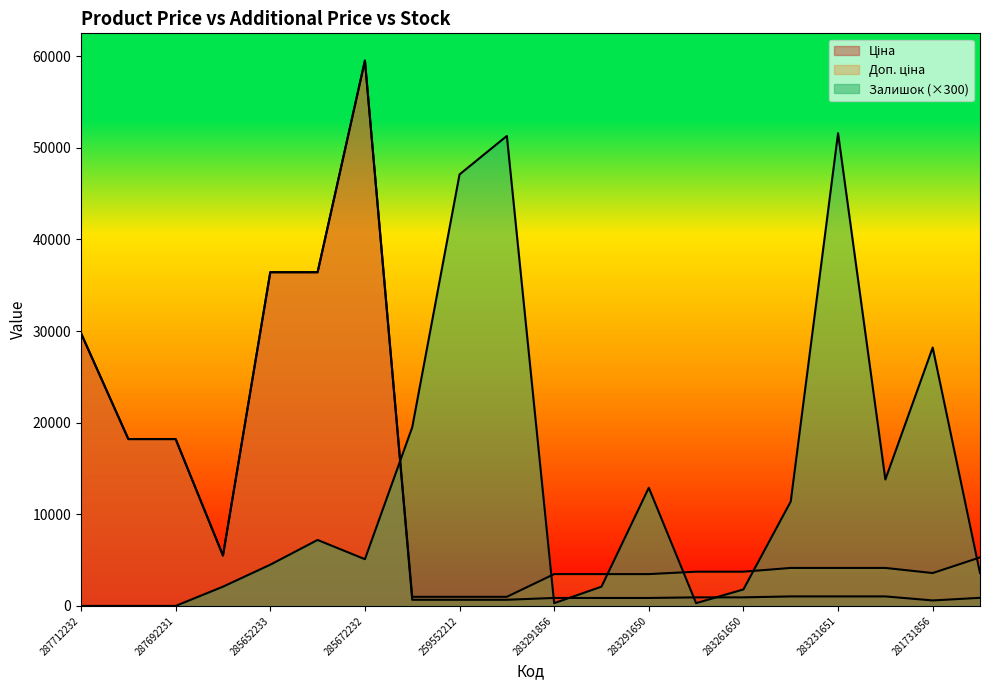

What value does the Доп. ціна series have at 283261650?

3734.2